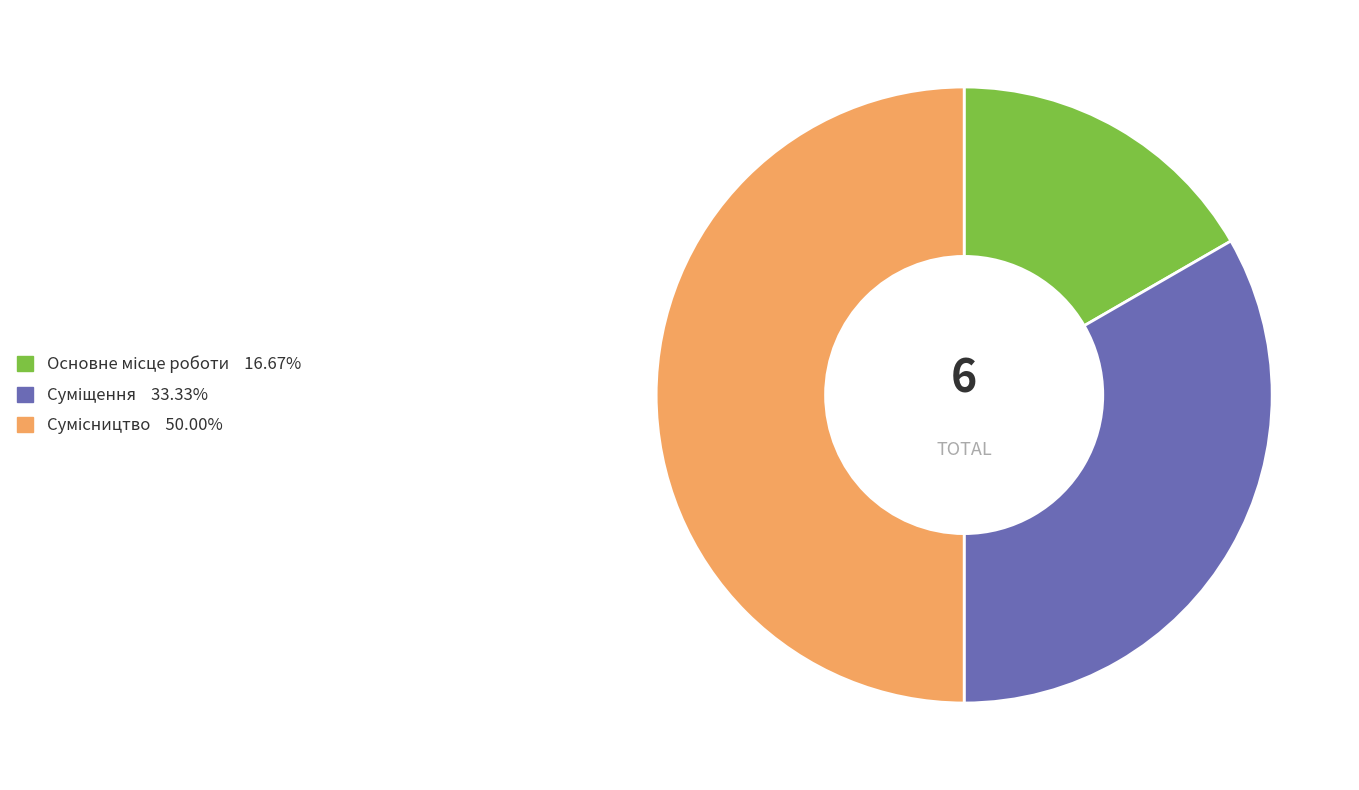

Which slice is the largest?

Сумісництво